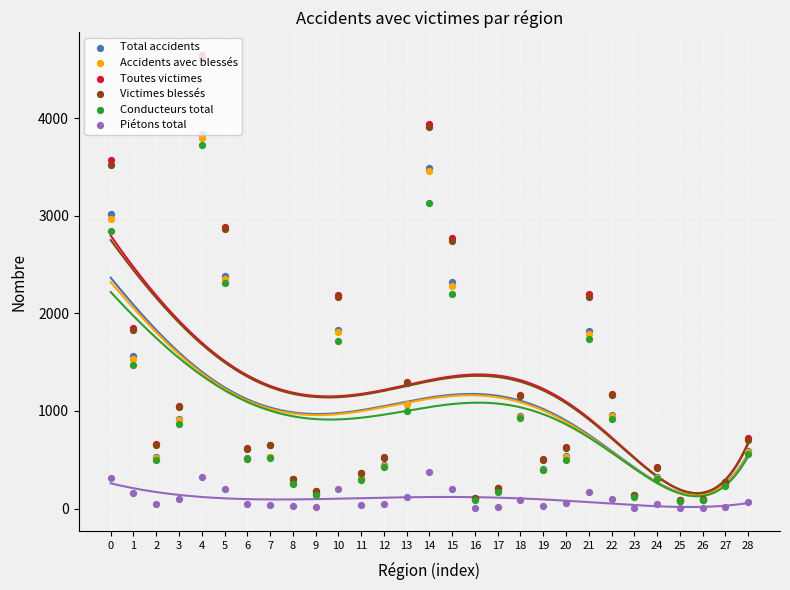

Is the value of Piétons total at 17 greater than the value of Accidents avec blessés at 25?

No